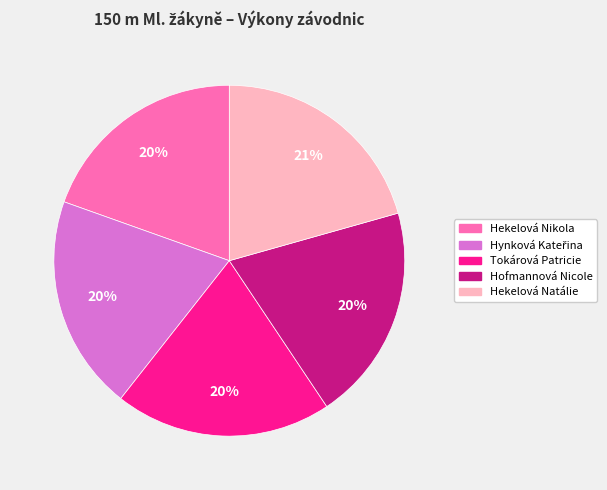

Approximately how many times larger is the value at Hofmannová Nicole compared to Hekelová Nikola?

1.0